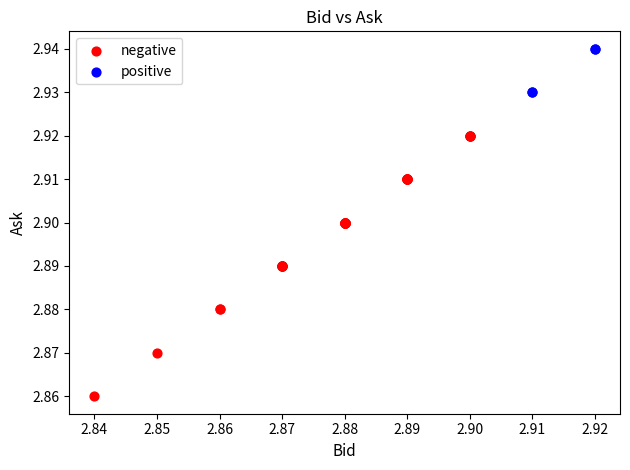

Which series reaches the minimum Y coordinate?

negative